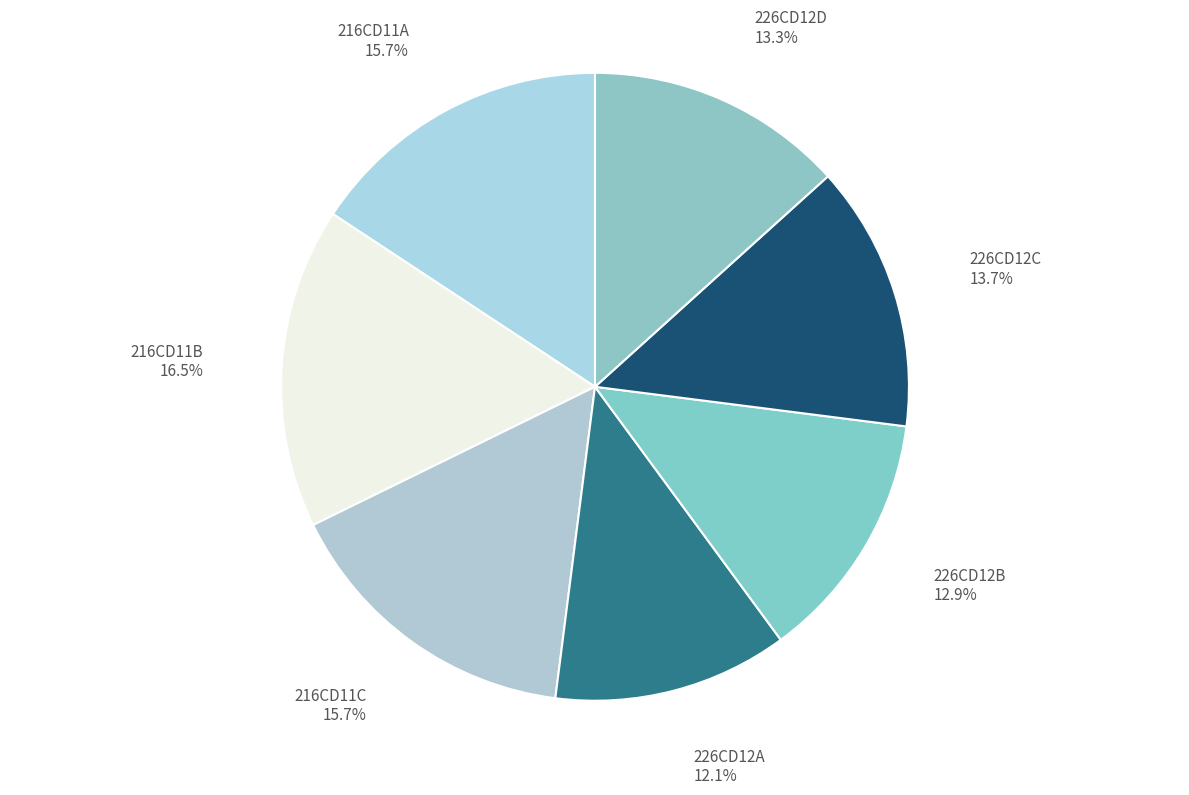

Which slice is the smallest?

226CD12A